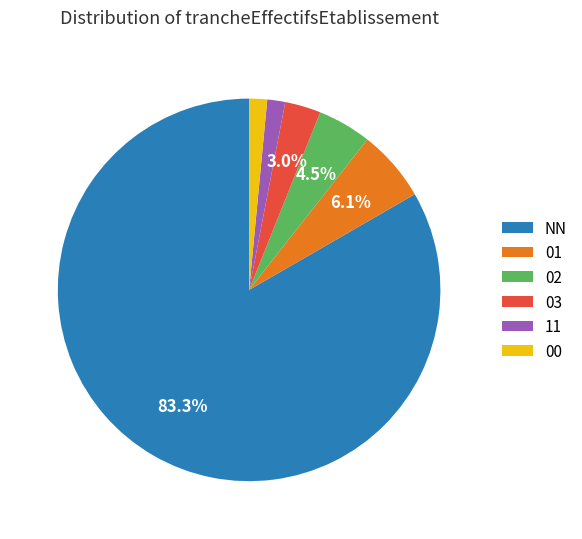

Between 00 and 03, which is larger?

03